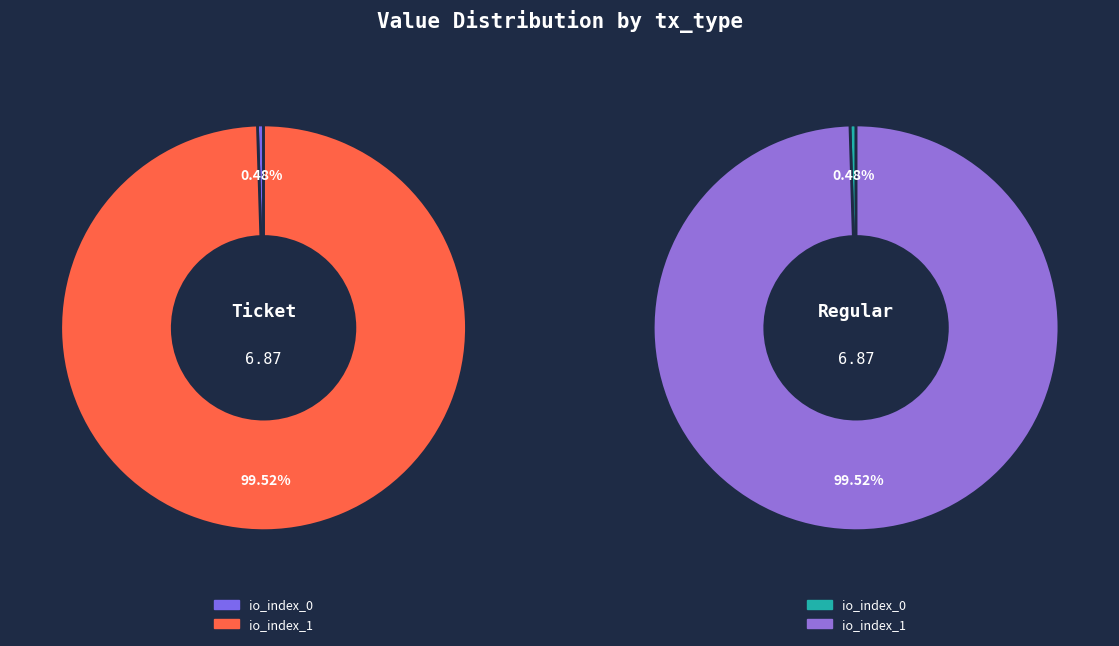

To the nearest percent, what is the average slice percentage?

50%